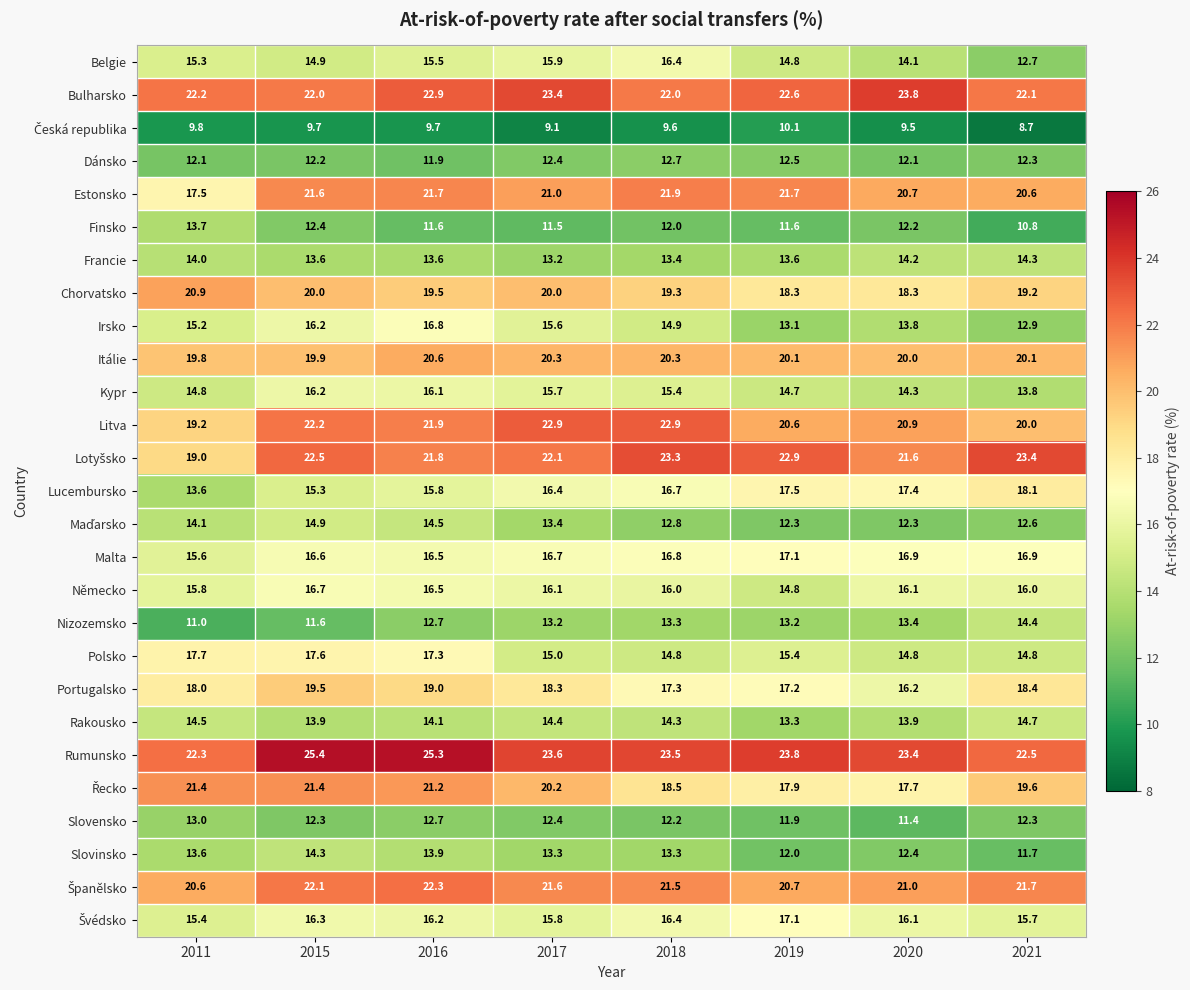

What is the minimum value shown in the chart?

8.7